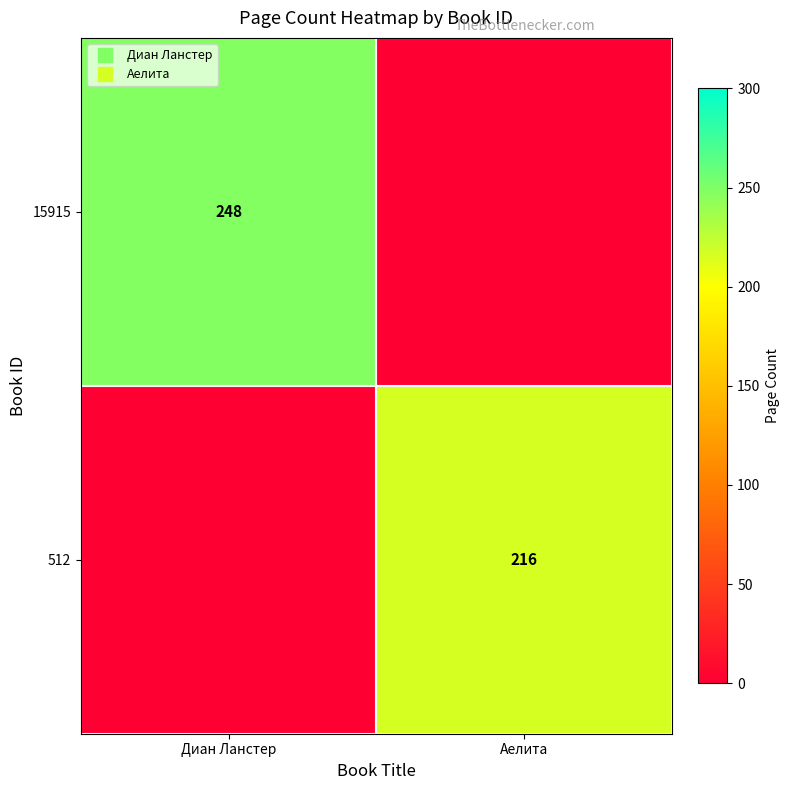

At how many categories does at least one series exceed 219?

1